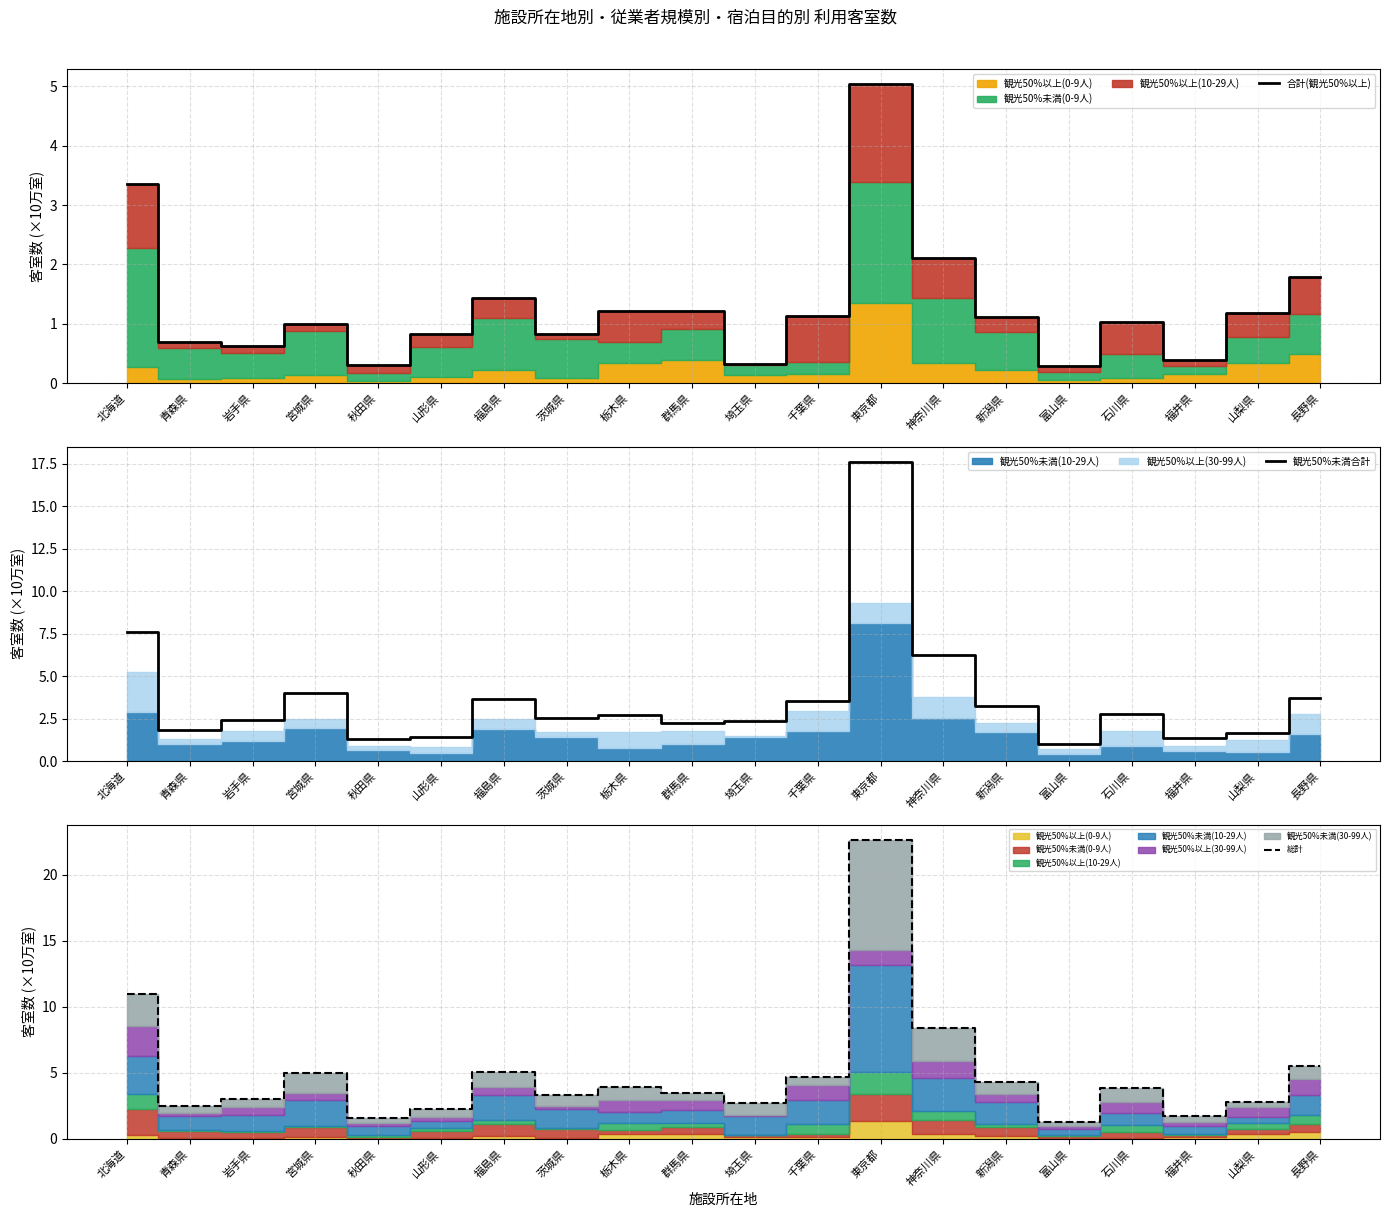

True or false: 合計(観光50%以上) and 観光50%未満合計 cross at least once.

False